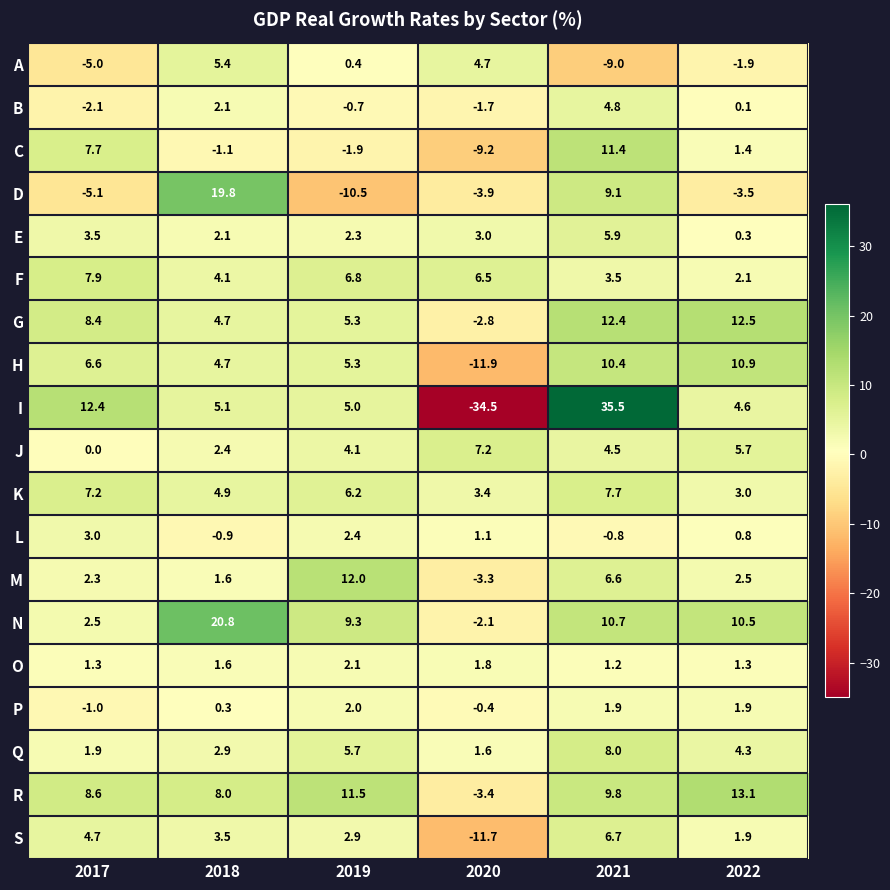

Which series changed the most between 2017 and 2018?

D